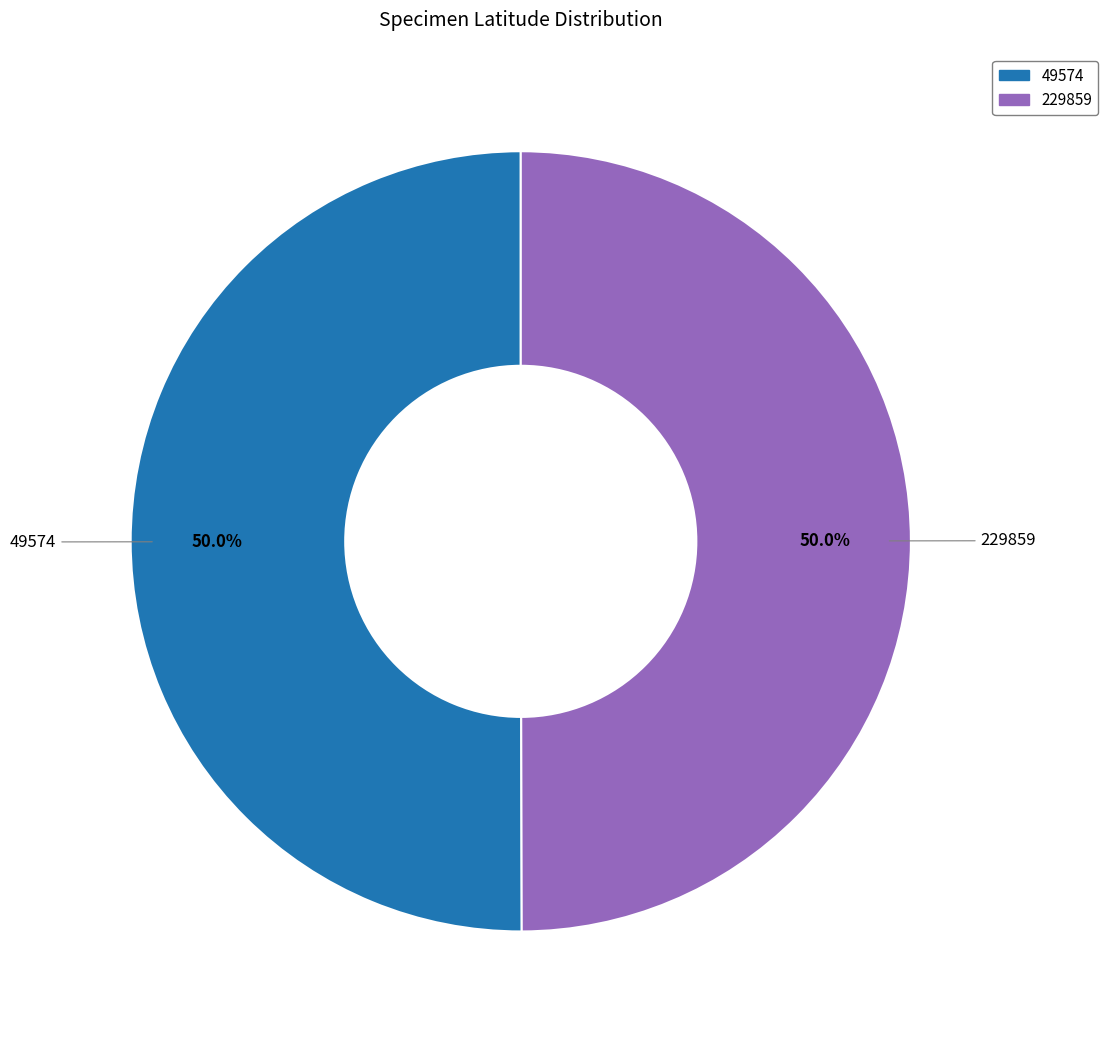

How many slices are in this pie chart?

2